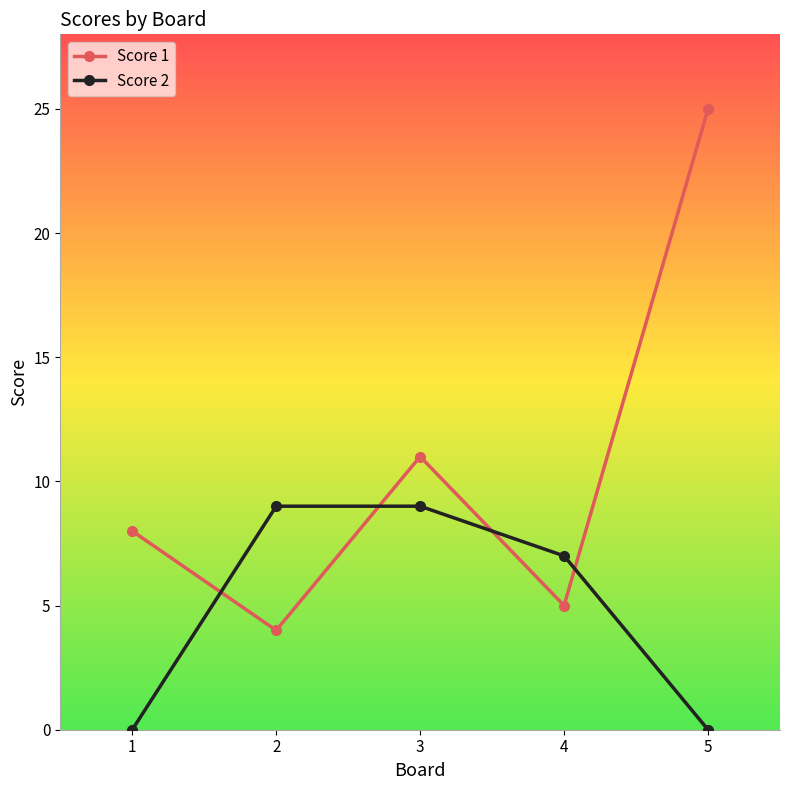

Where does the Score 2 series first go above 7?

2